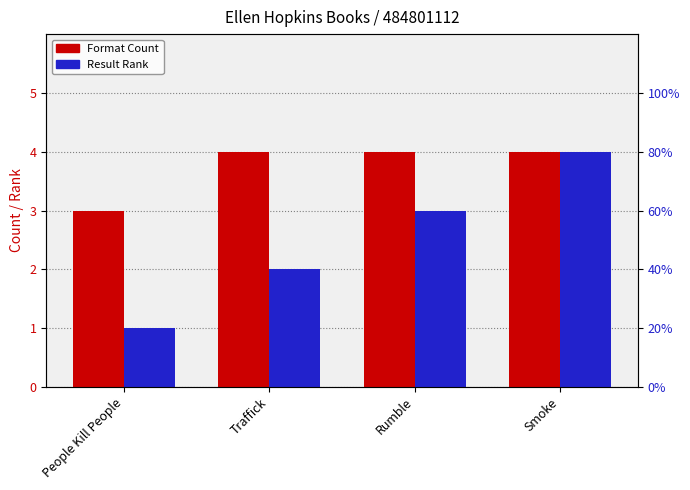

Is the value of Format Count at Smoke greater than the value of Result Rank at People Kill People?

Yes